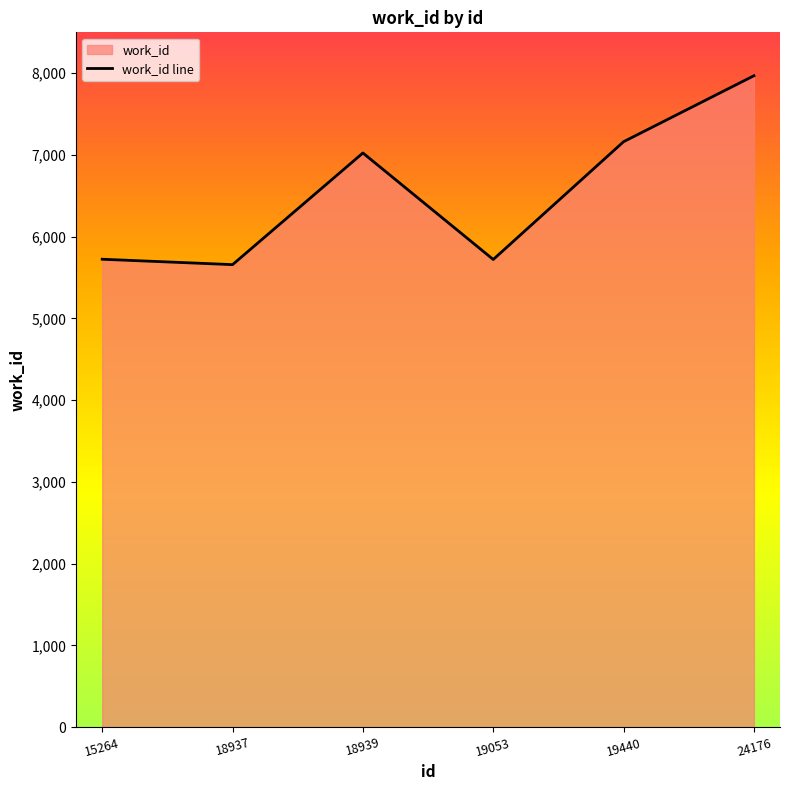

What is the value of the 6th point from the left?

7969